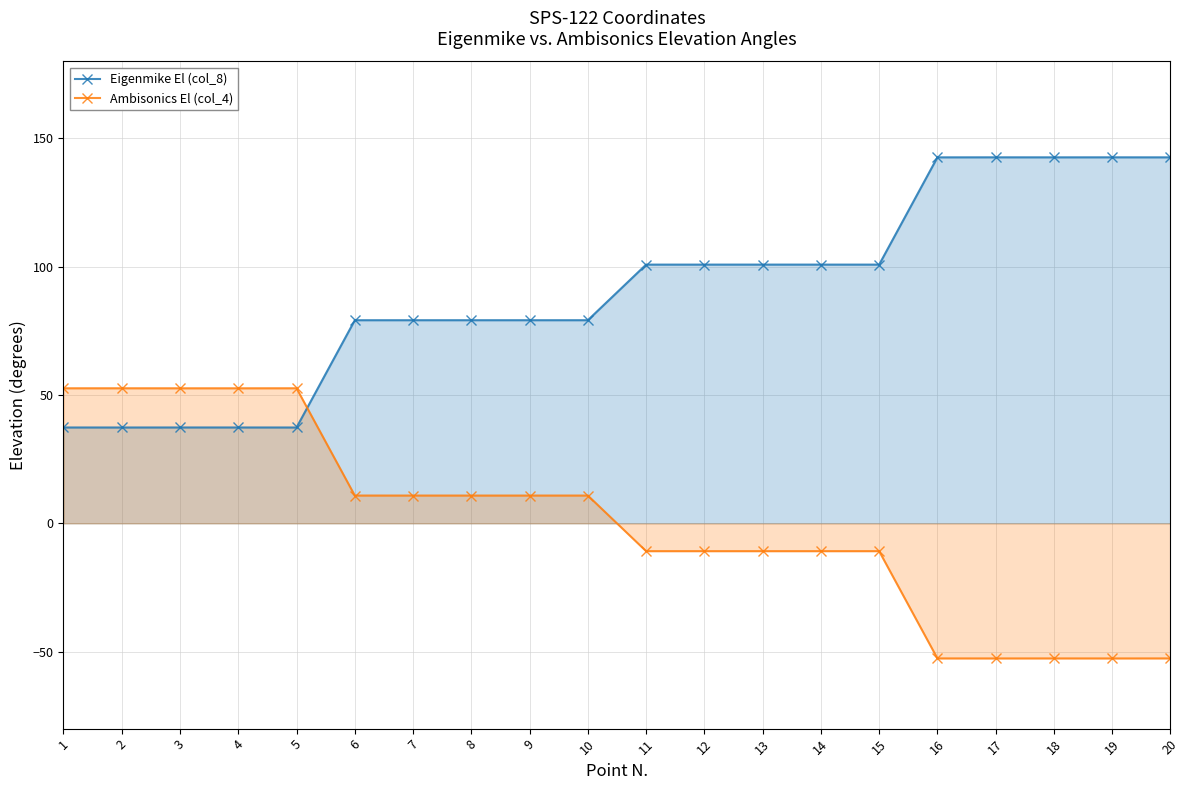

What is the difference between the highest and lowest values at 17?

195.3